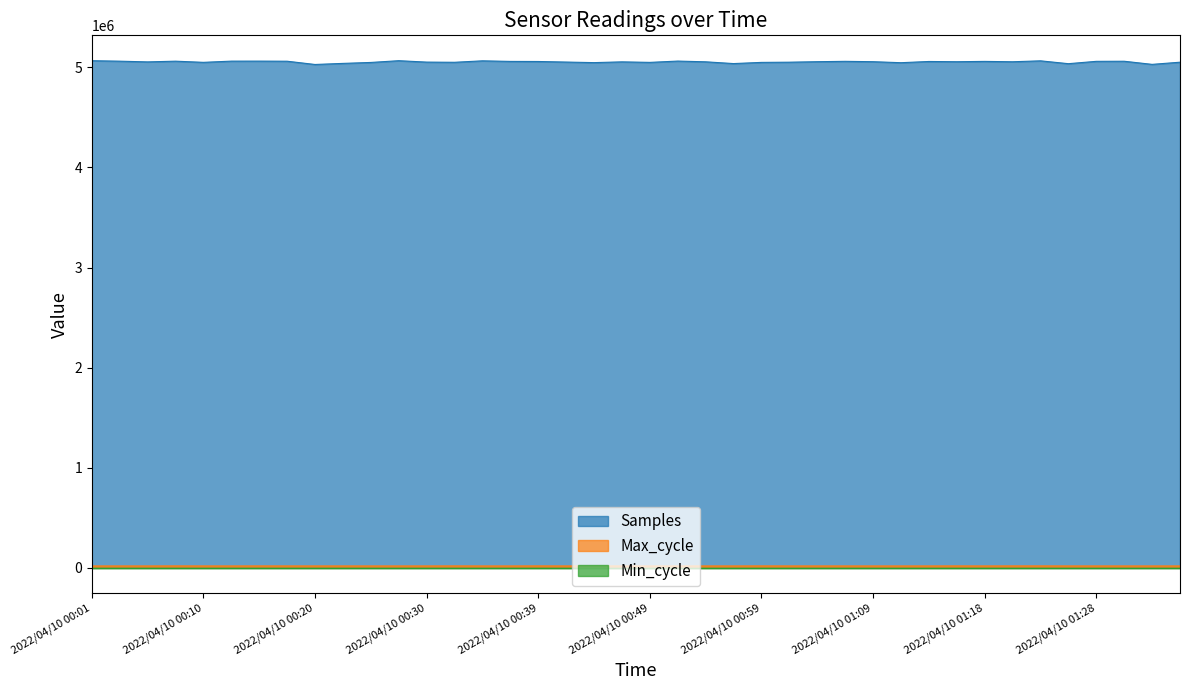

True or false: Samples and Max_cycle intersect in this chart.

False